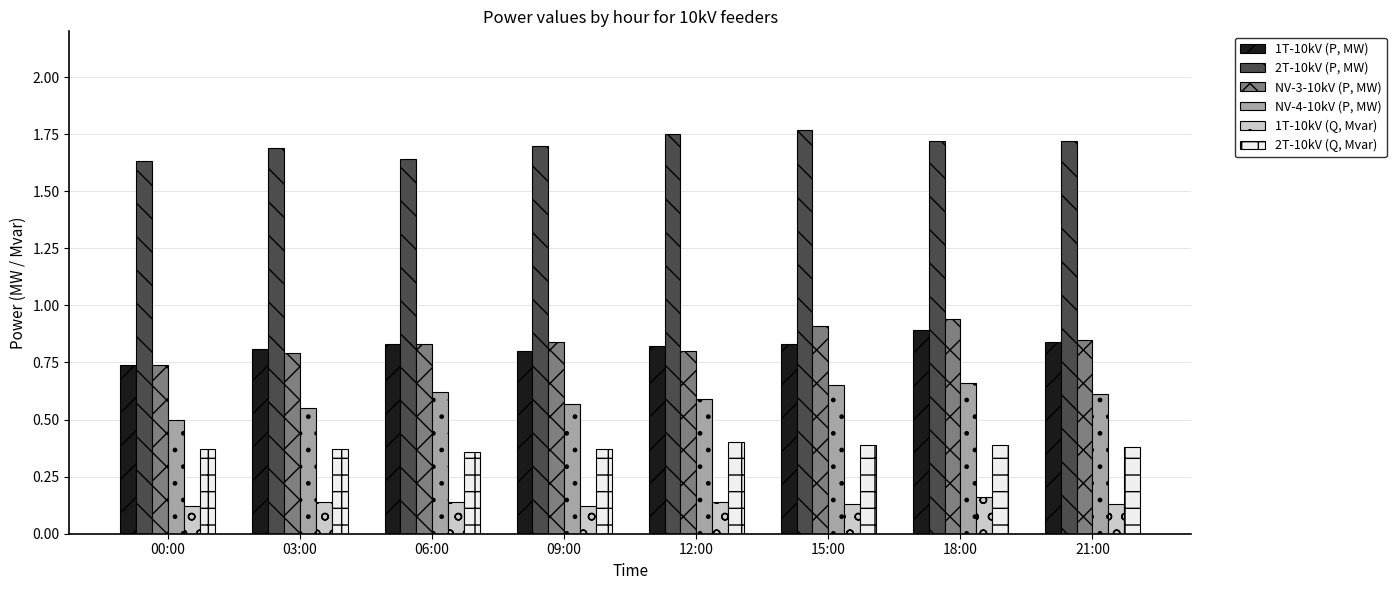

At which category does the chart reach its peak across all series?

15:00